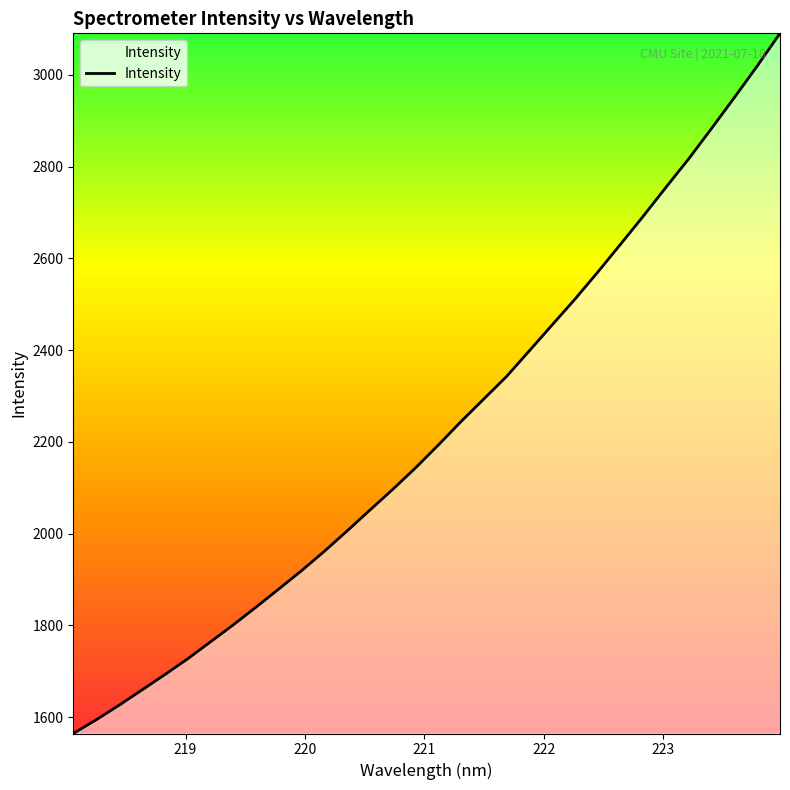

What is the smallest value displayed?

1564.2